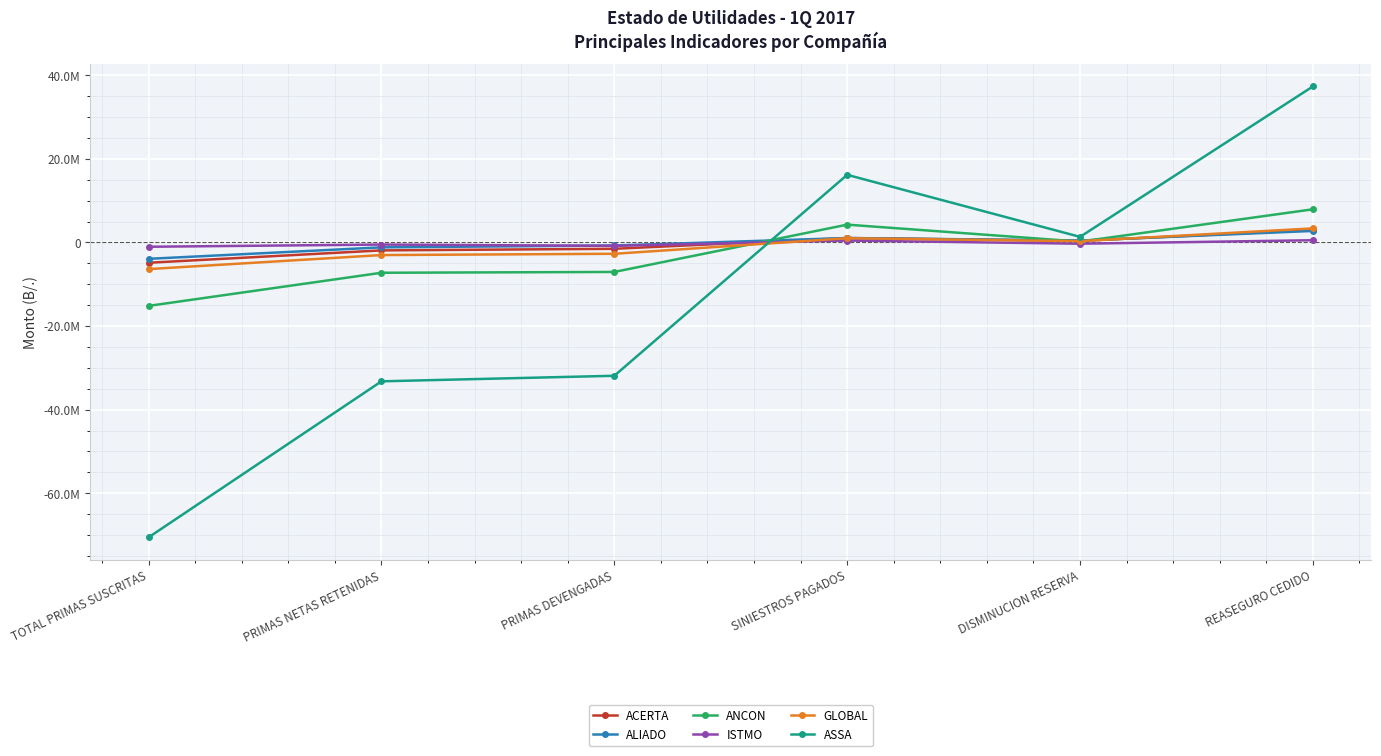

How many times do ASSA and ISTMO cross each other?

1